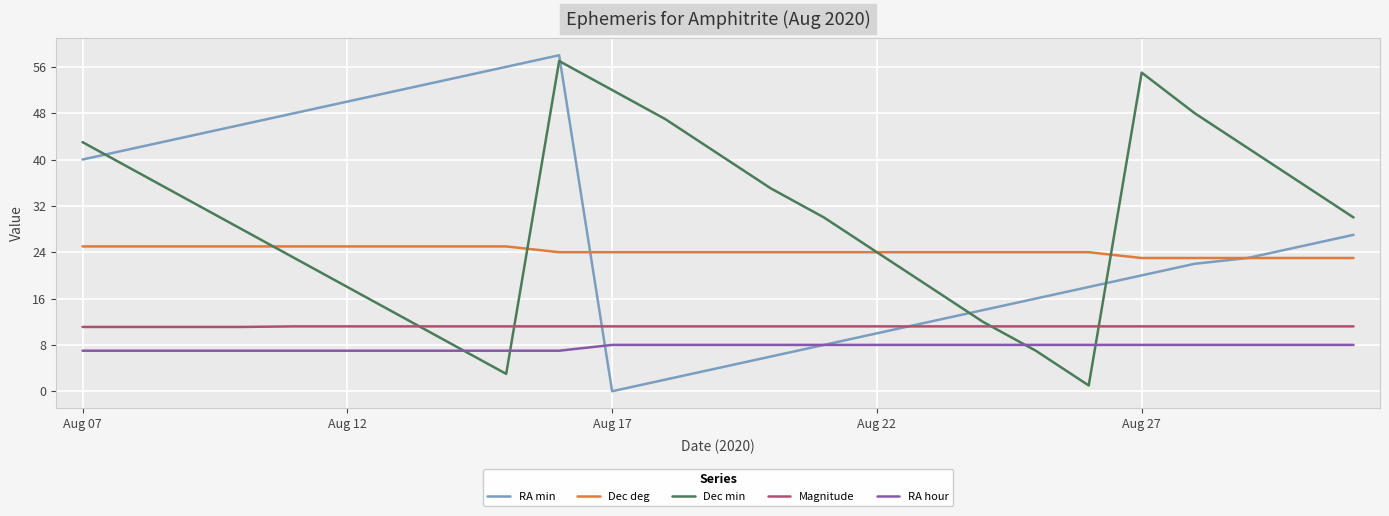

What is the difference between the maximum and minimum values in the Magnitude series?

0.1